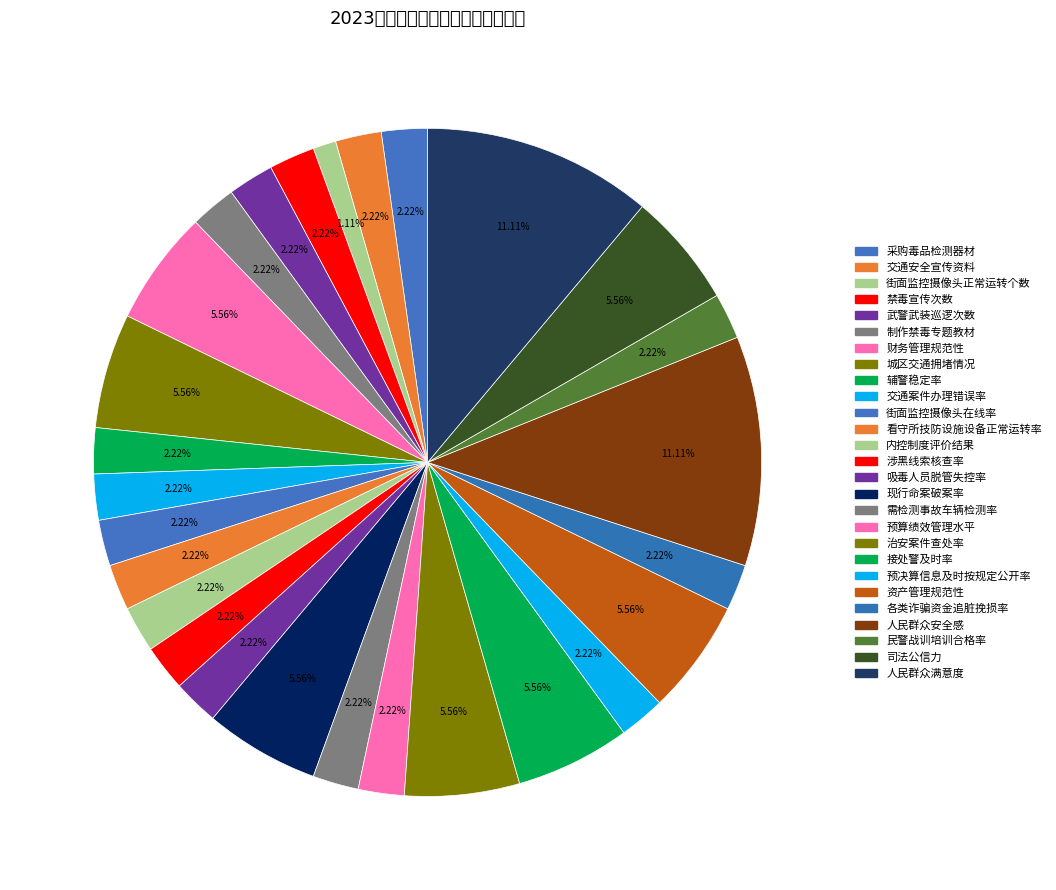

To the nearest percent, what is the difference between the largest and smallest slice percentages?

10%